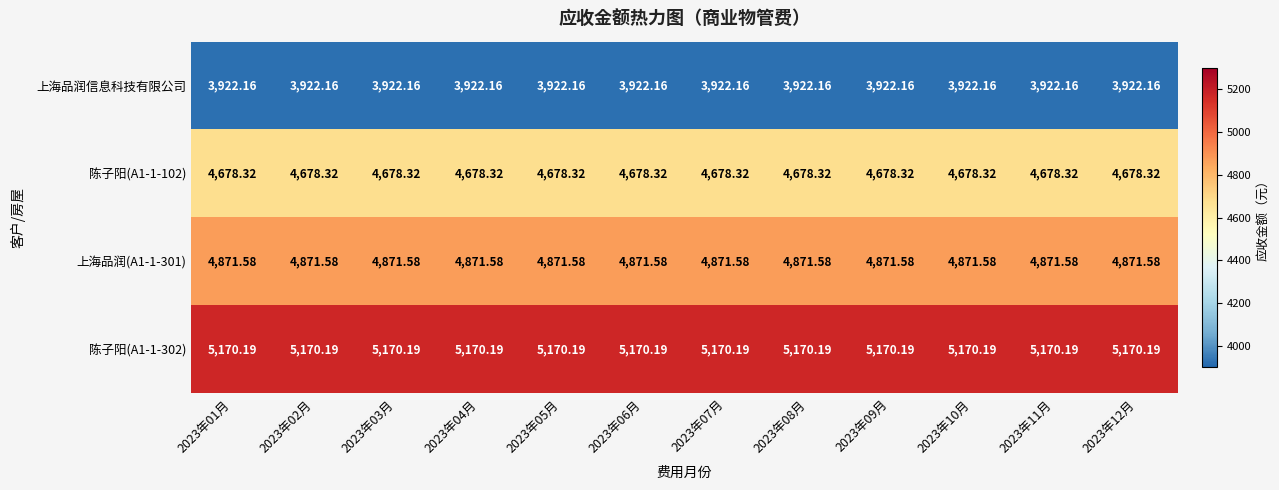

How many categories are shown in the chart?

12